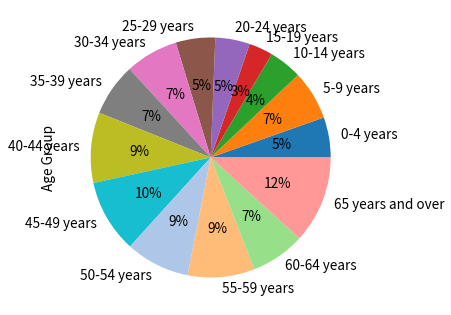

What is the smallest slice in the pie chart?

15-19 years